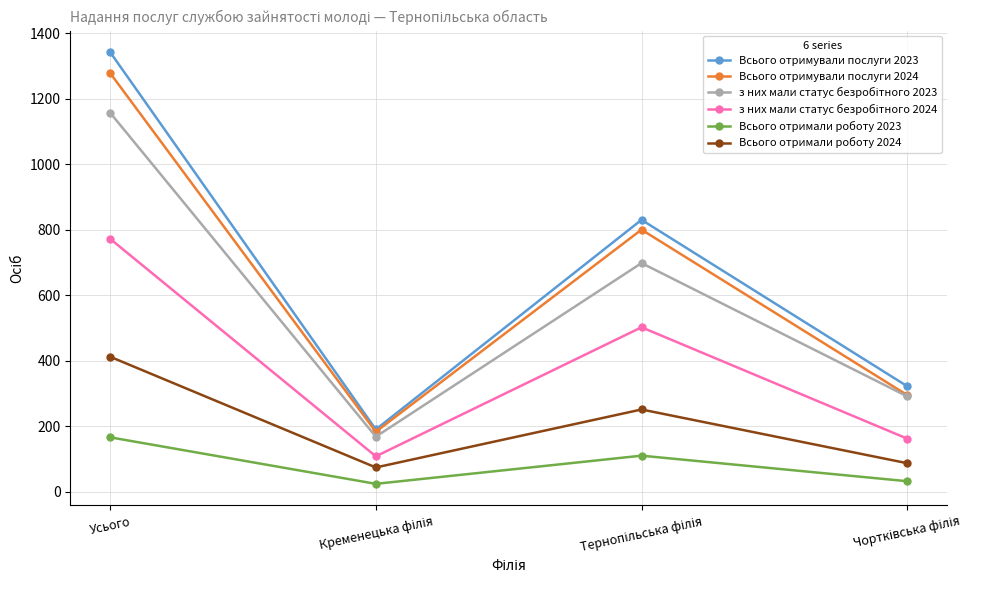

Count the number of categories in the chart.

4